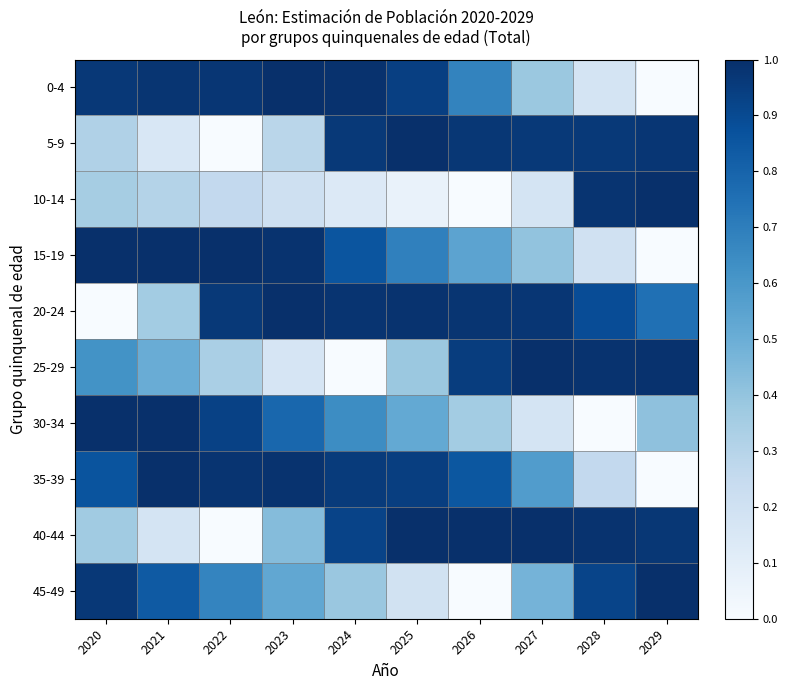

Between 2020 and 2022, which is larger?

2022